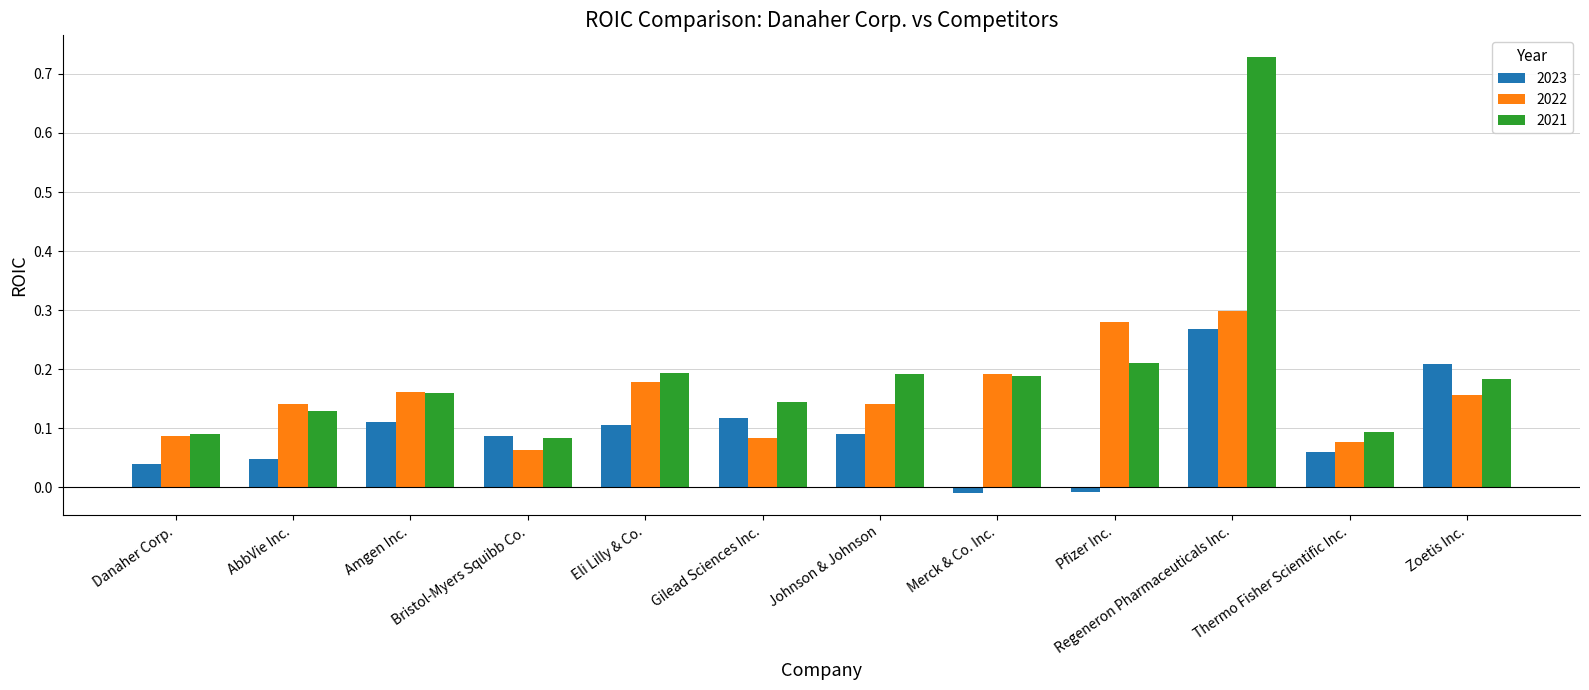

How many distinct data groups are displayed?

3